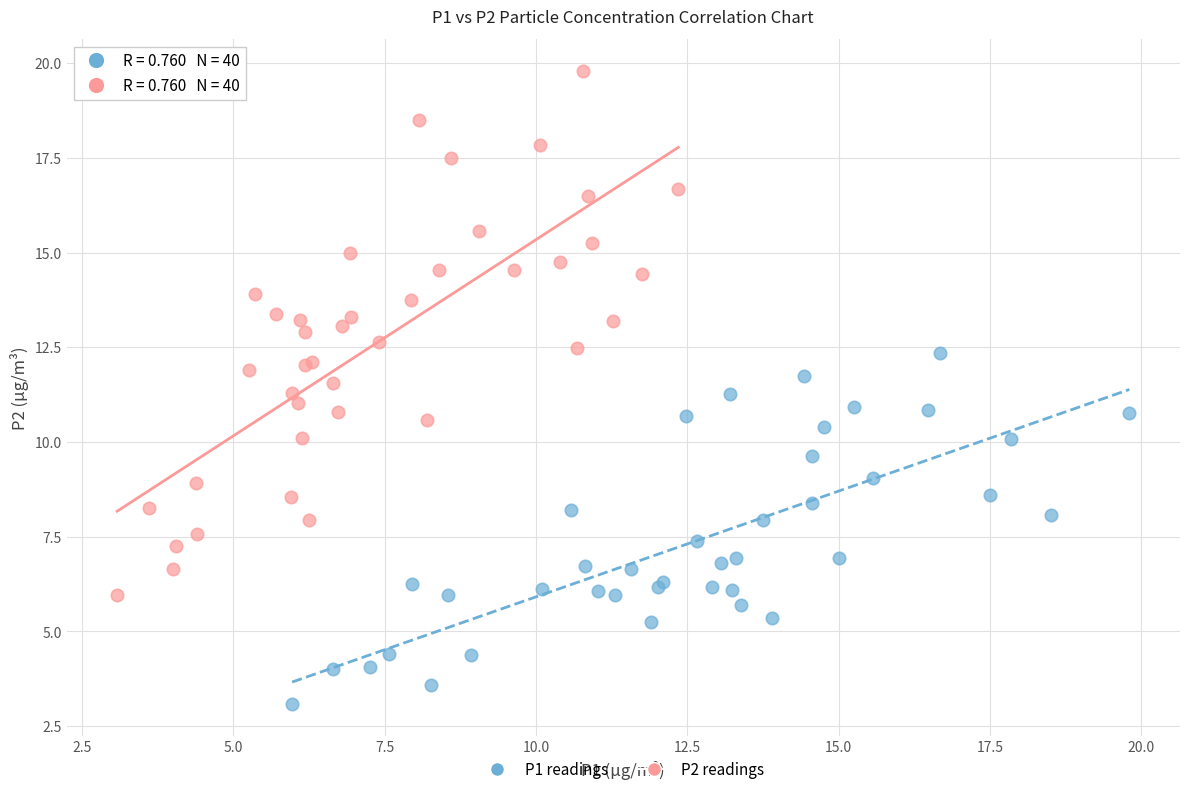

What are all the series names shown in the legend?

P1 readings, P2 readings